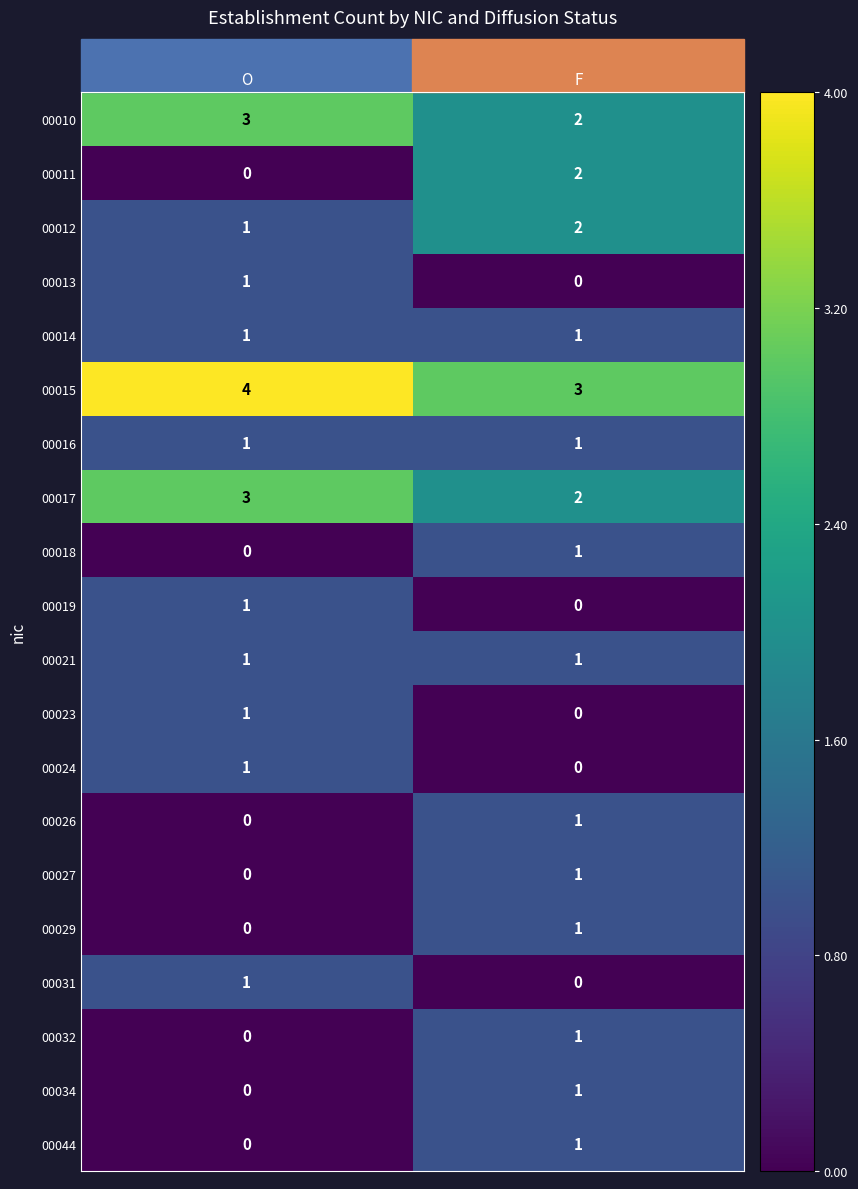

Which series has the largest total across all categories?

00015